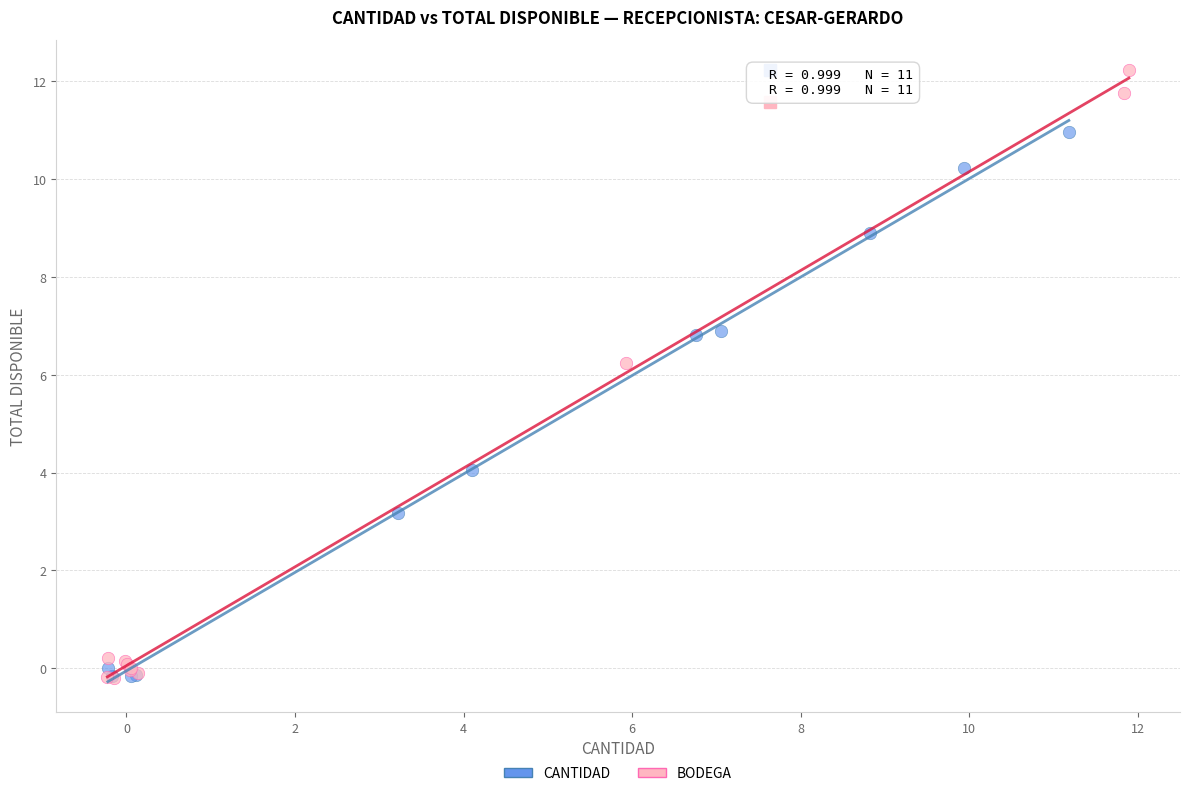

Which series has the widest spread of Y values?

BODEGA